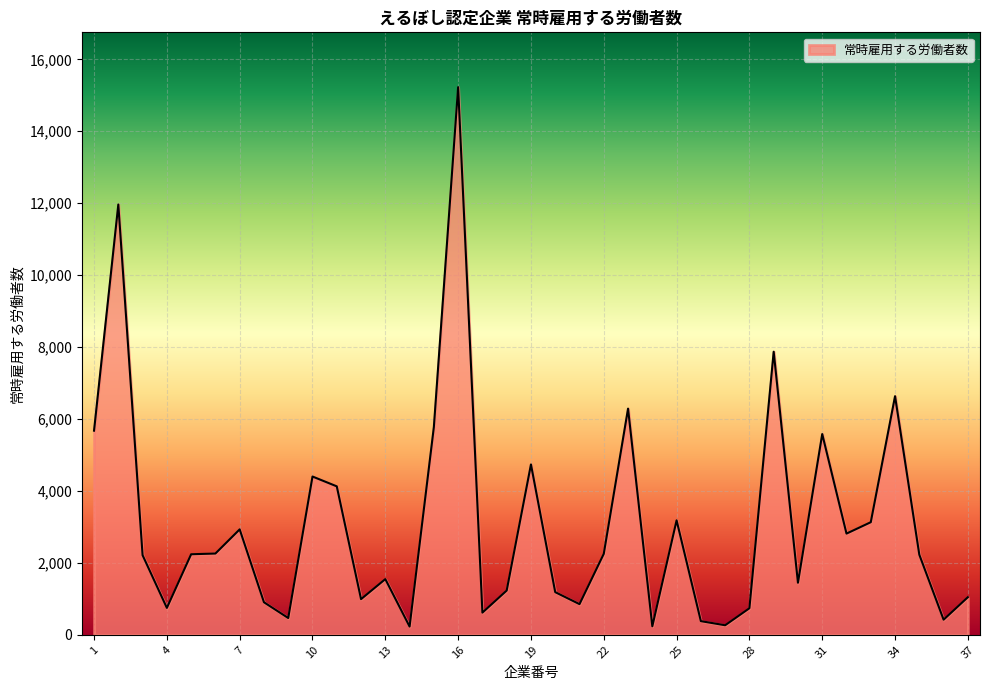

What is the greatest value displayed?

15228